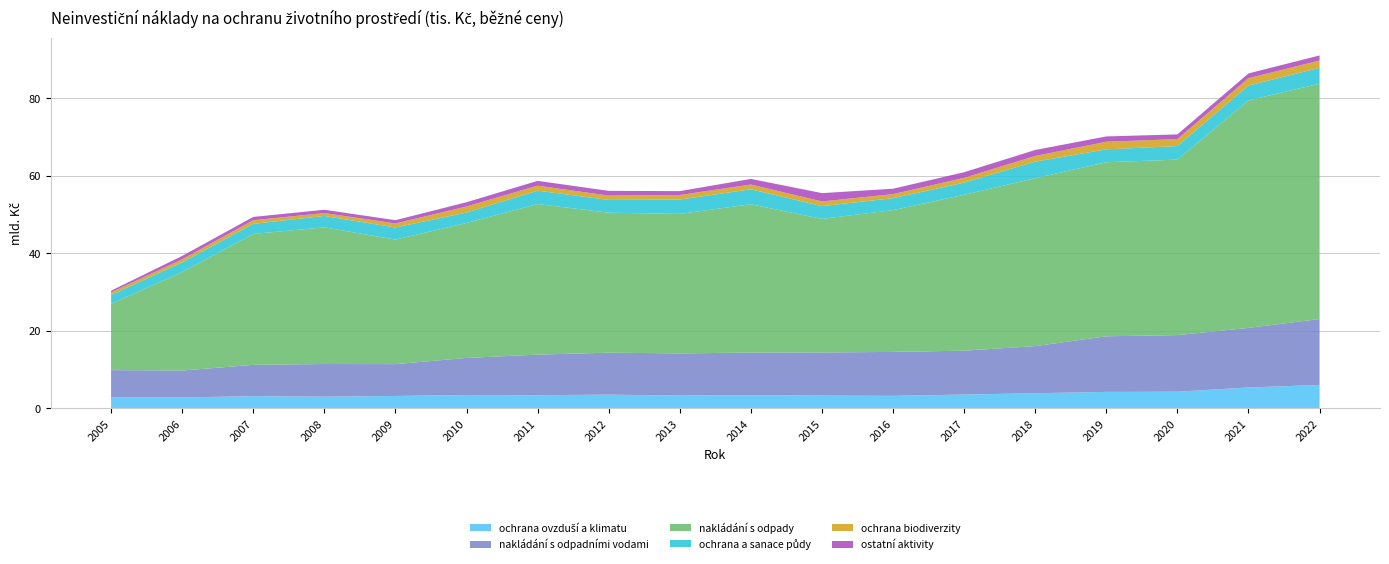

Reading left to right, what are all the values shown in this chart?

ochrana ovzduší a klimatu: 2005=2874805	2006=2835504	2007=3151929	2008=3033942	2009=3210255	2010=3456485	2011=3411691	2012=3557533	2013=3315797	2014=3400924	2015=3302156	2016=3242446	2017=3576833	2018=3915222	2019=4255278	2020=4309603	2021=5399847	2022=6053760
nakládání s odpadními vodami: 2005=7007574	2006=6939127	2007=8089160	2008=8423810	2009=8215608	2010=9573837	2011=10468203	2012=10824510	2013=10877177	2014=11017014	2015=11133947	2016=11339631	2017=11324583	2018=12158842	2019=14358006	2020=14608357	2021=15375690	2022=17010571
nakládání s odpady: 2005=17099758	2006=25411912	2007=33776706	2008=35257788	2009=32133424	2010=34810623	2011=38845776	2012=36116264	2013=35993867	2014=38261123	2015=34456444	2016=36584104	2017=40219641	2018=43327336	2019=44910093	2020=45274476	2021=58707069	2022=60722310
ochrana a sanace půdy: 2005=2312450	2006=2499269	2007=2611035	2008=2938372	2009=3127873	2010=2713490	2011=3463650	2012=3289830	2013=3703468	2014=3858168	2015=3303157	2016=3090399	2017=3143431	2018=4279584	2019=3324131	2020=3502036	2021=3834819	2022=4094908
ochrana biodiverzity: 2005=648443	2006=794676	2007=923034	2008=758607	2009=1040512	2010=1545483	2011=1288328	2012=1126641	2013=1172298	2014=1226149	2015=1212891	2016=1035802	2017=1226382	2018=1453763	2019=1956775	2020=1791884	2021=1888240	2022=1886608
ostatní aktivity: 2005=431682	2006=861900	2007=861014	2008=842860	2009=838928	2010=1099171	2011=1235581	2012=1215287	2013=1002918	2014=1454857	2015=2144509	2016=1394730	2017=1456947	2018=1549878	2019=1376429	2020=1216593	2021=1229629	2022=1309580